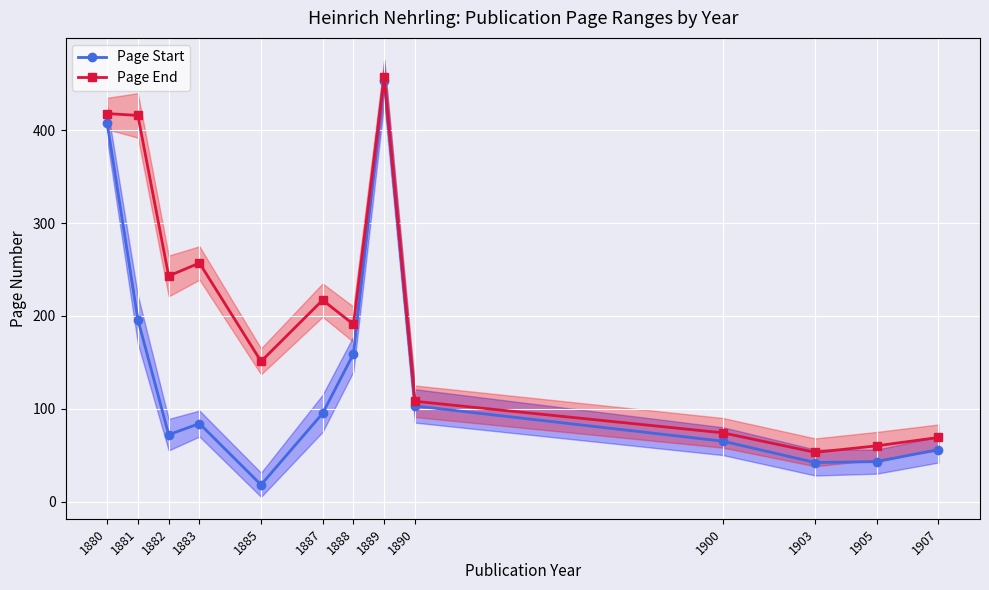

Rank the series by their average value, from lowest to highest.

Page Start, Page End